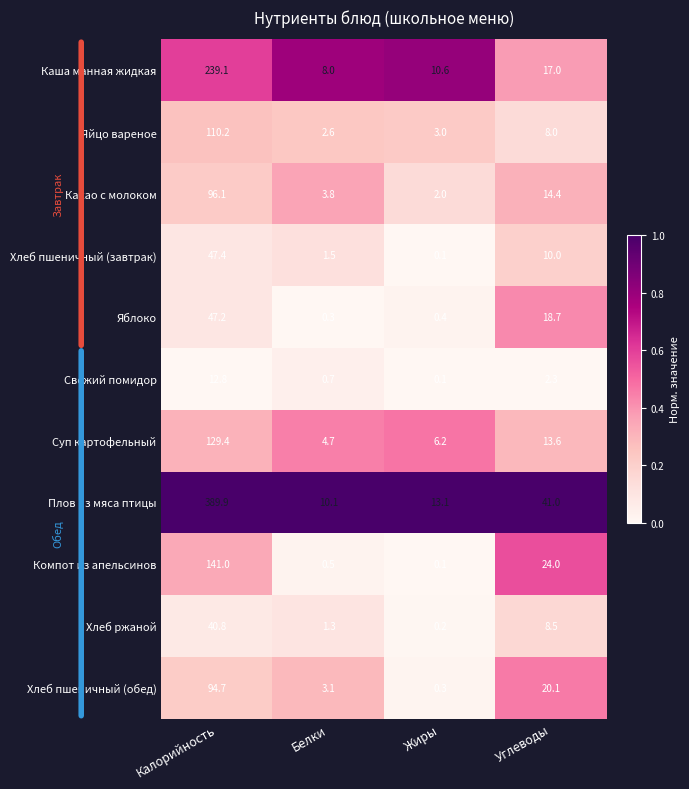

Which category has the highest value in the Хлеб пшеничный (обед) series?

Калорийность